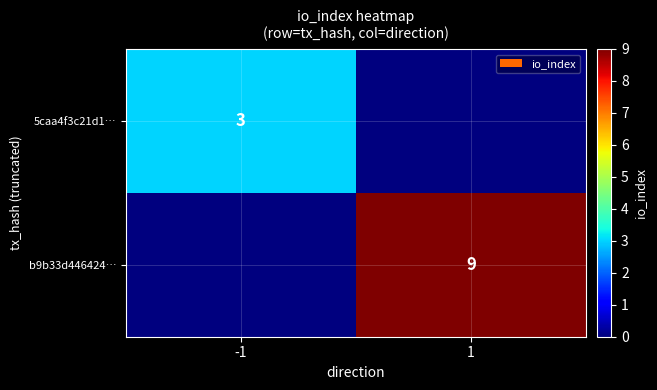

The value of b9b33d446424… at 1 is 9. True or false?

True